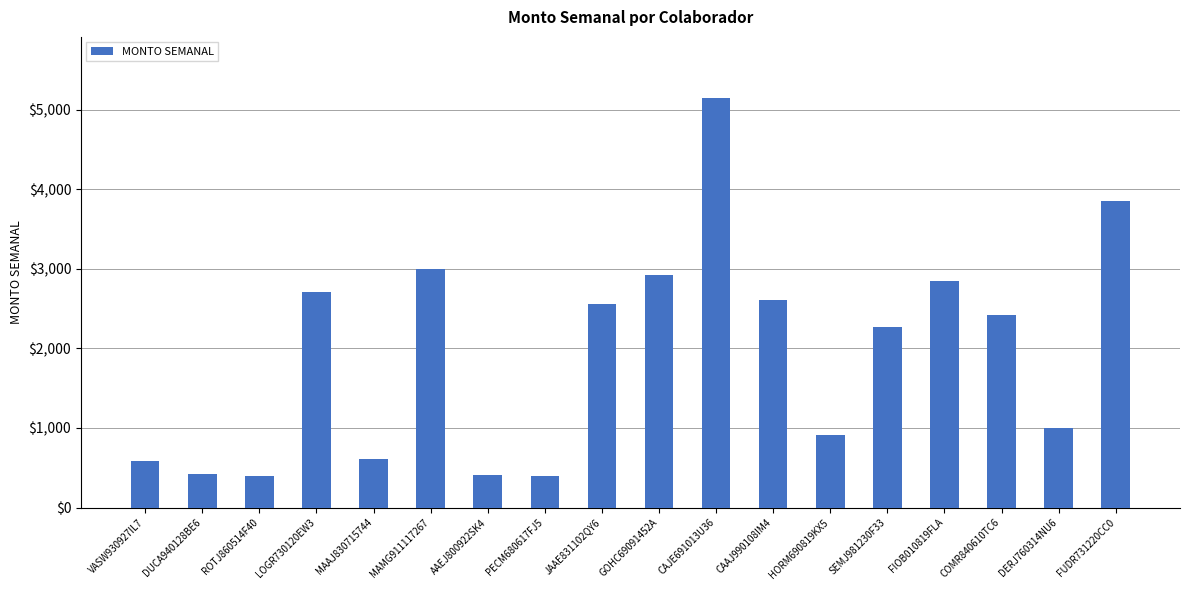

Which category has the highest value across all series?

CAJE691013U36